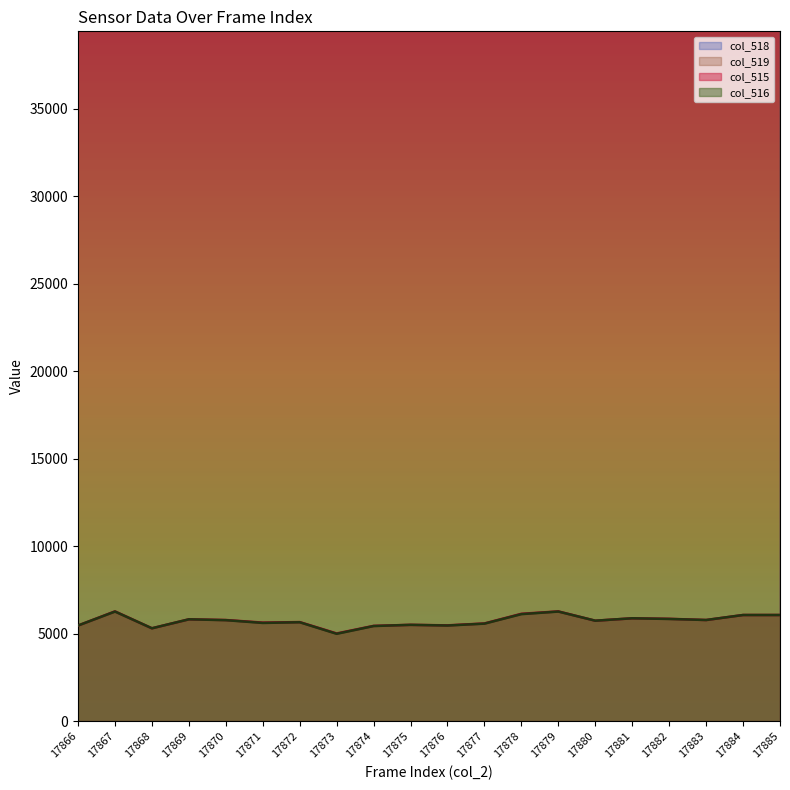

What is the sum of the col_519 values at 17874 and 17883?

5360848.0